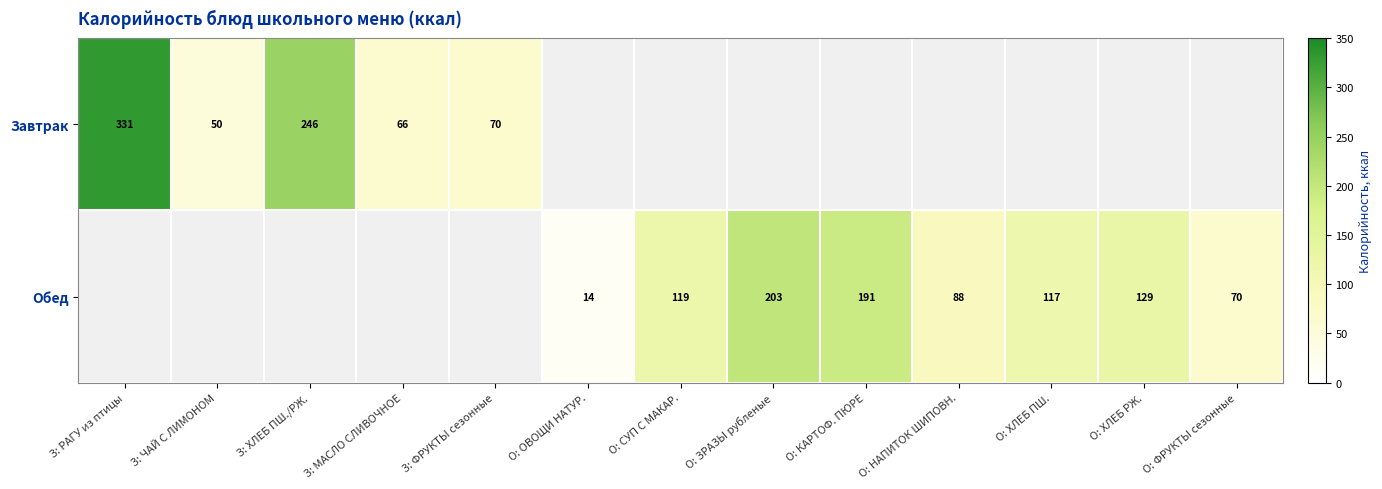

True or false: Завтрак has a value of 66 at З: МАСЛО СЛИВОЧНОЕ.

True